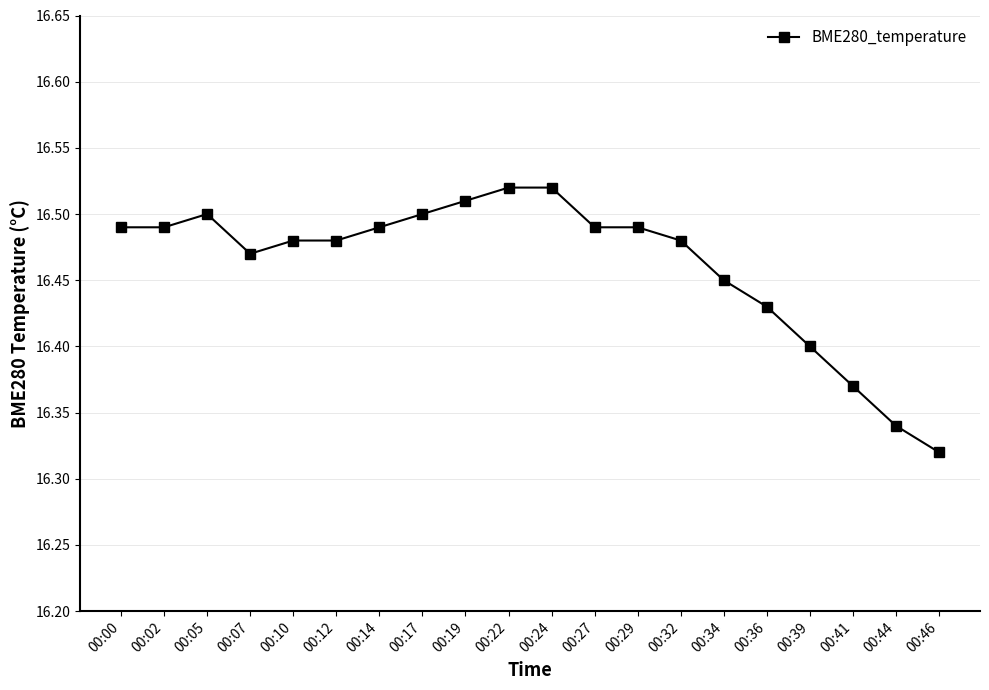

True or false: the data shows 22.1 at 00:36.

False